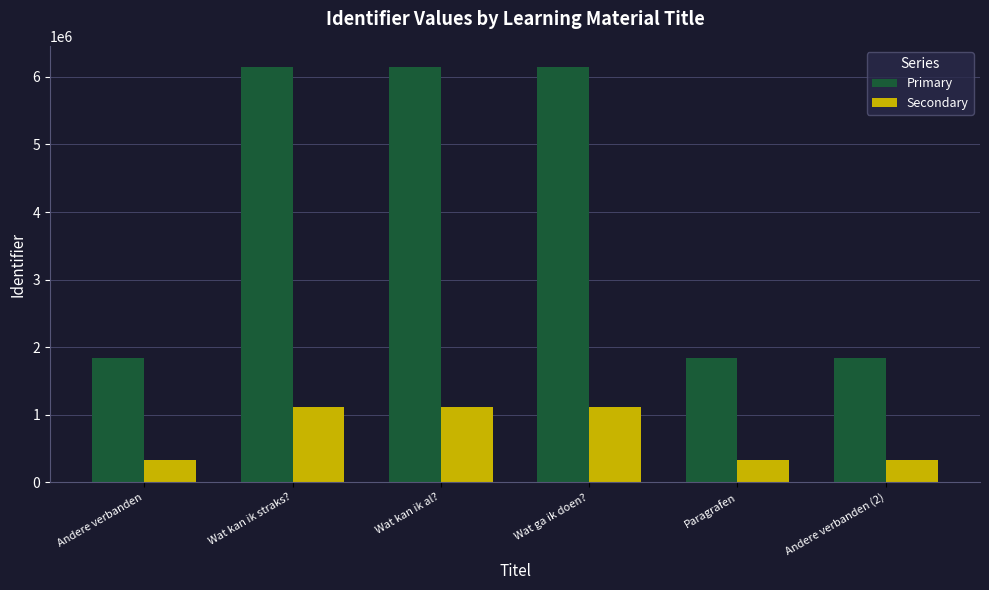

List the series in order of their peak value, highest first.

Primary, Secondary